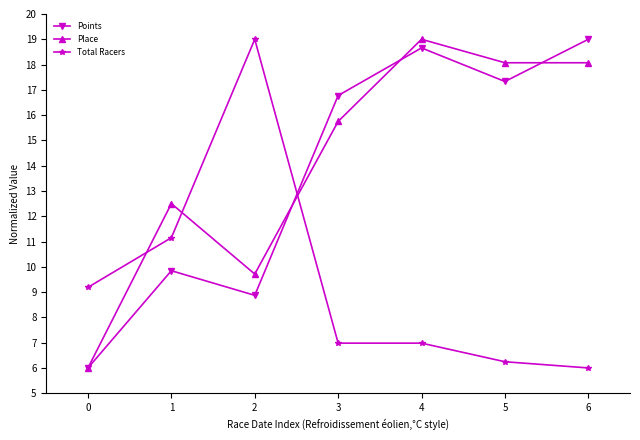

At which label does Points first exceed 16?

3